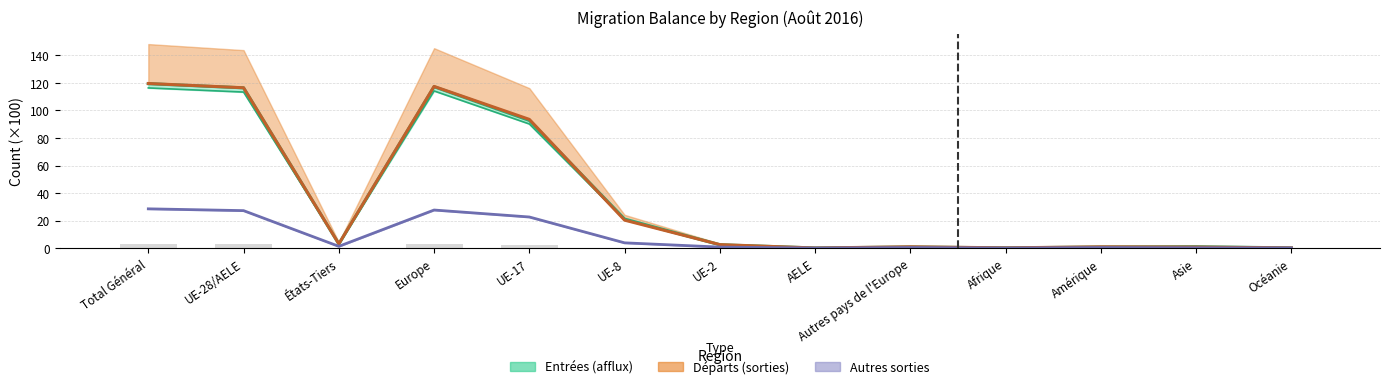

Is the value of Réacti-vations at UE-17 greater than the value of Augmen-tations at UE-2?

Yes